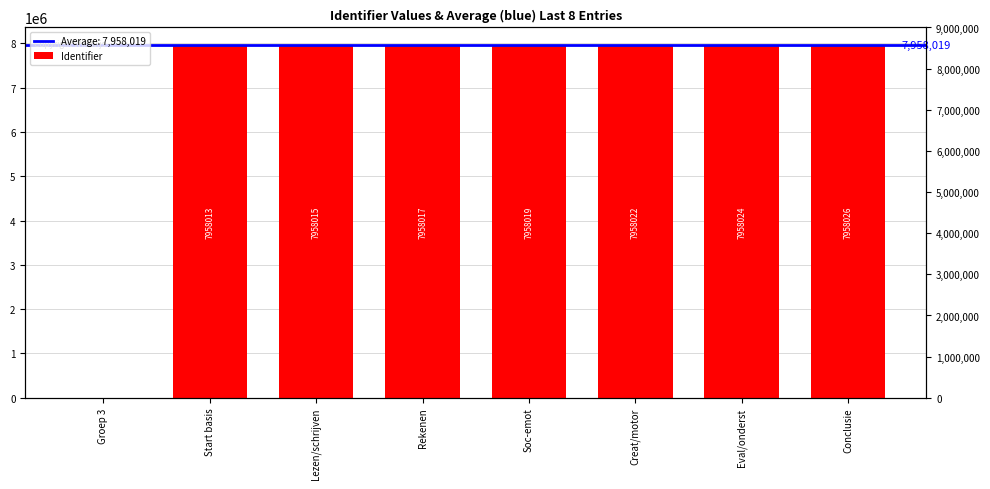

Reading right to left, what are all the values shown in this chart?

7958026	7958024	7958022	7958019	7958017	7958015	7958013	0